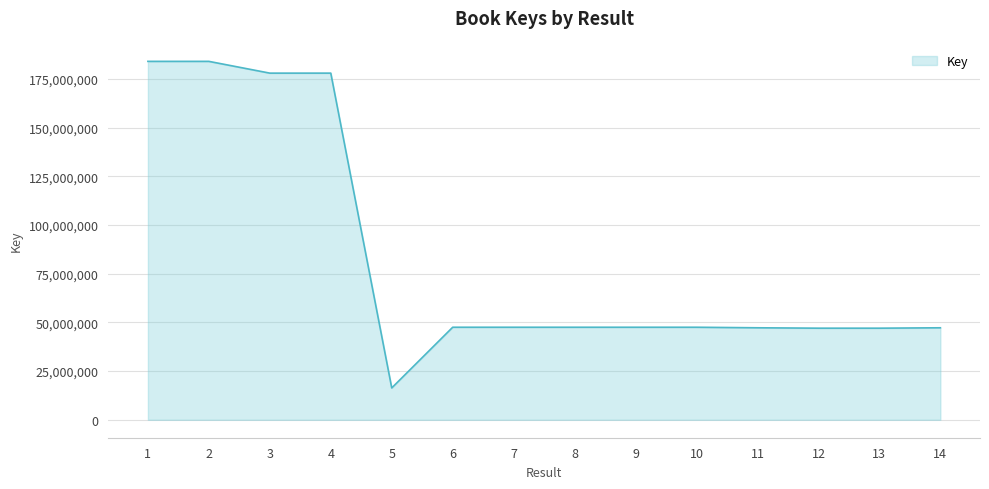

What is the approximate value at 6, to the nearest 10?

47504070